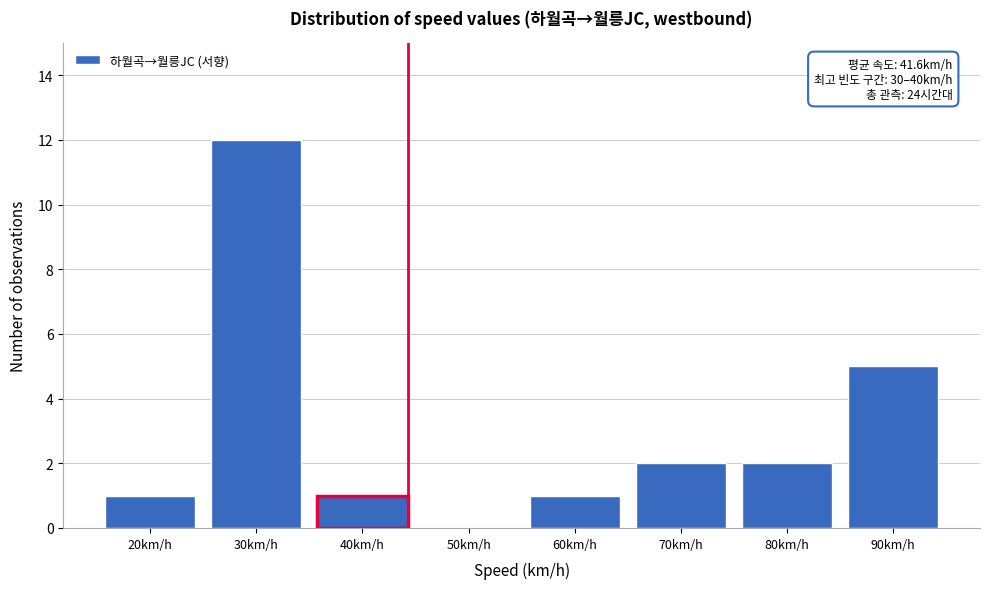

Reading left to right, what are all the values shown in this chart?

20km/h=1	30km/h=12	40km/h=1	50km/h=0	60km/h=1	70km/h=2	80km/h=2	90km/h=5